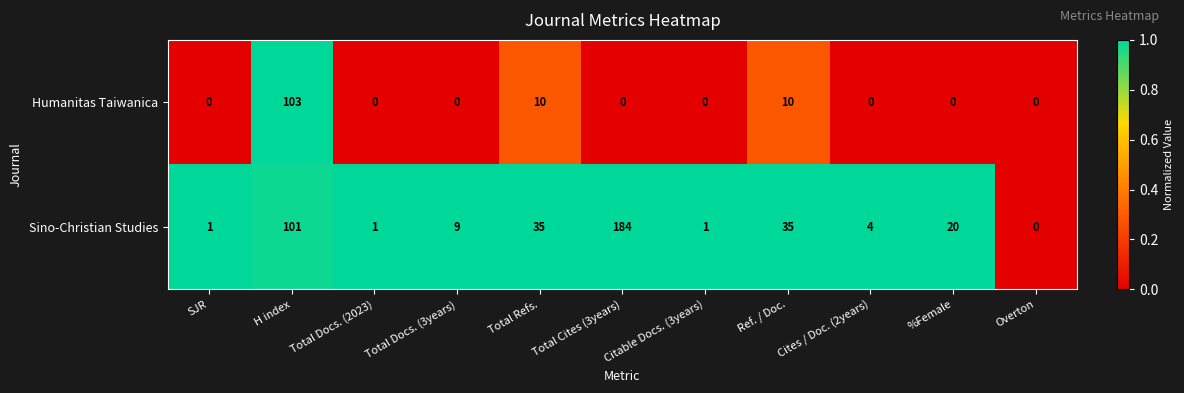

Which series has the widest spread of values?

Sino-Christian Studies